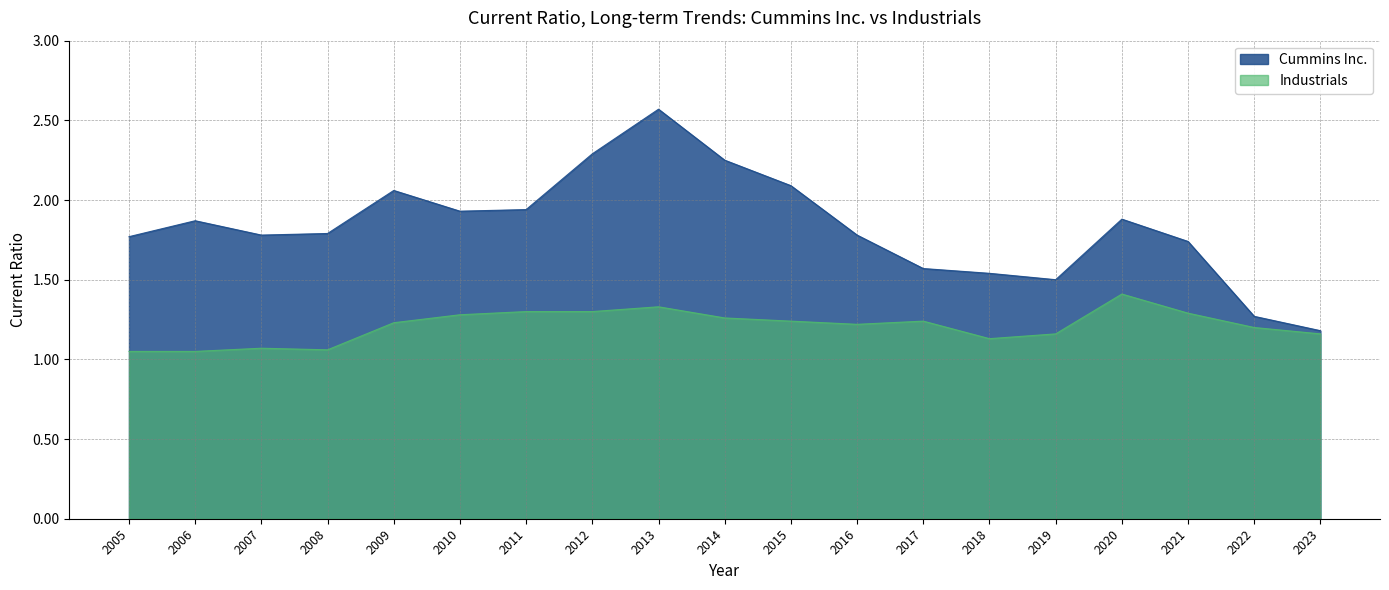

Does the chart have visible grid lines?

Yes